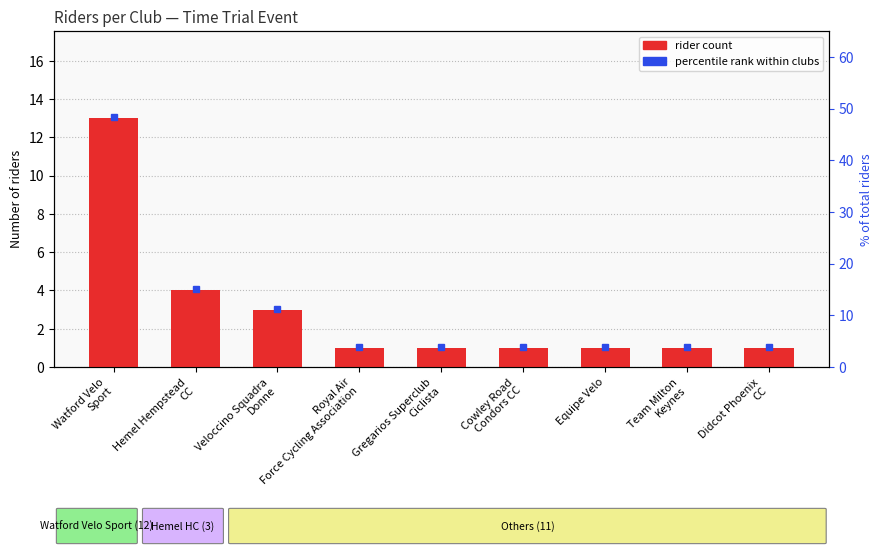

The value at Royal Air
Force Cycling Association is 1. True or false?

False